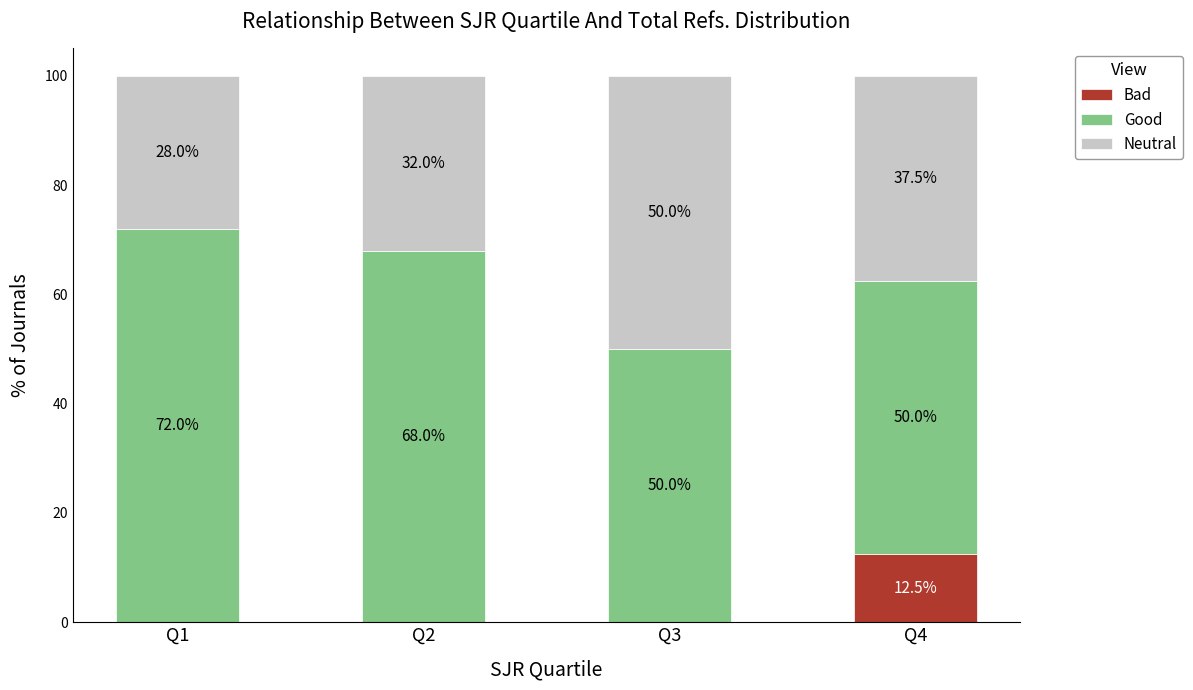

Are the bars horizontal?

No